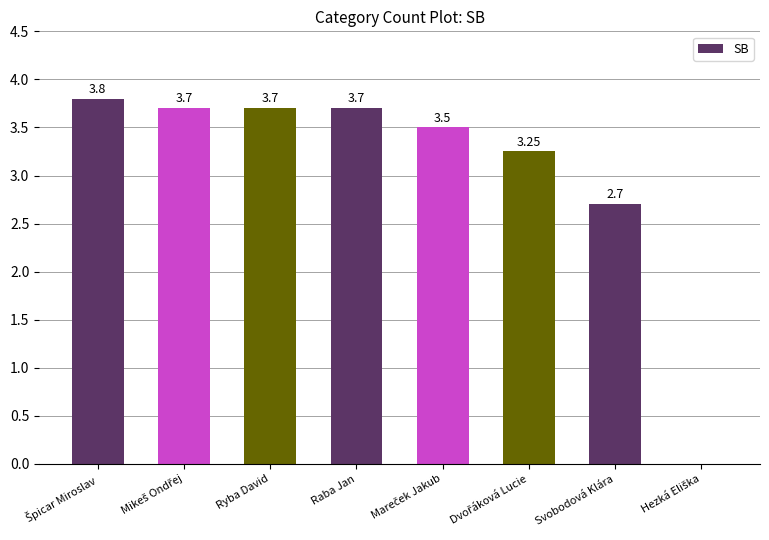

Are the bars horizontal?

No